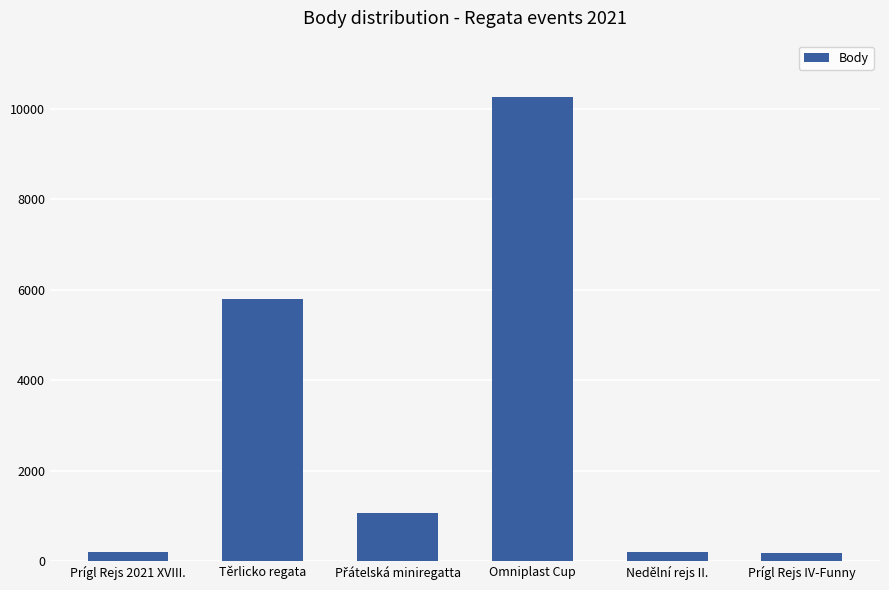

What is the change in value from Nedělní rejs II. to Prígl Rejs IV-Funny?

-17